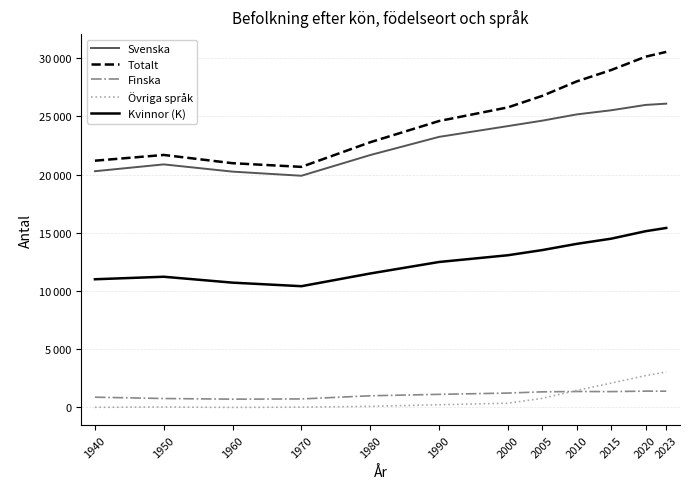

What is the difference between the Finska values at 1940 and 2020?

520